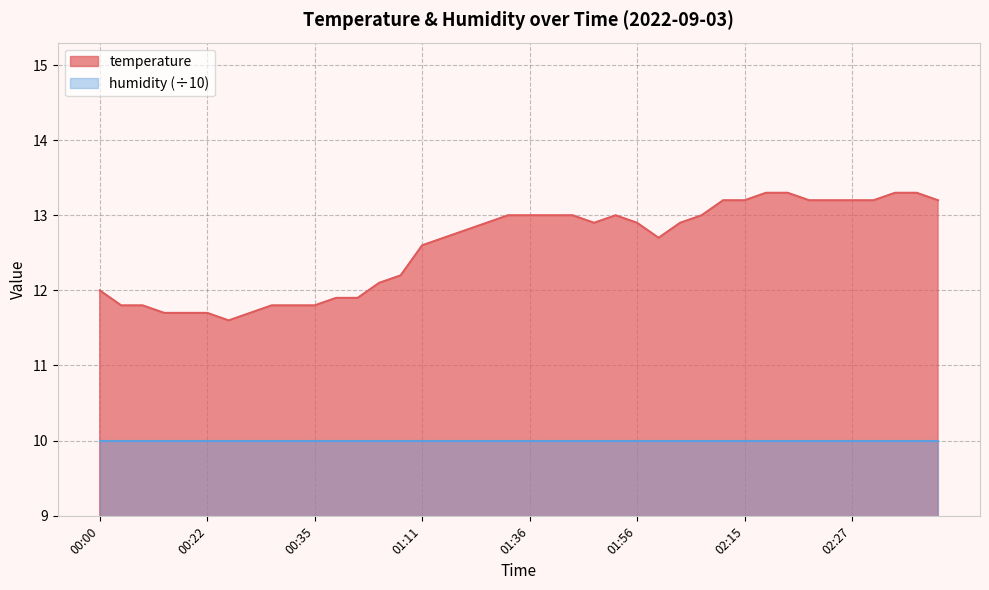

Count the number of values greater than 12.

27